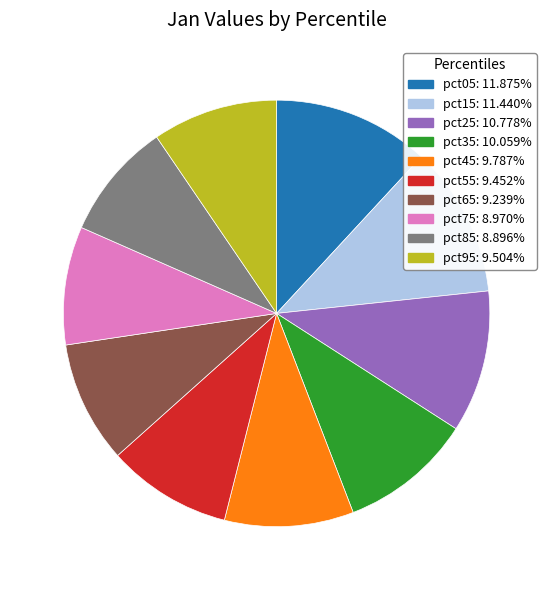

Does pct75 account for over 50% of the chart?

No